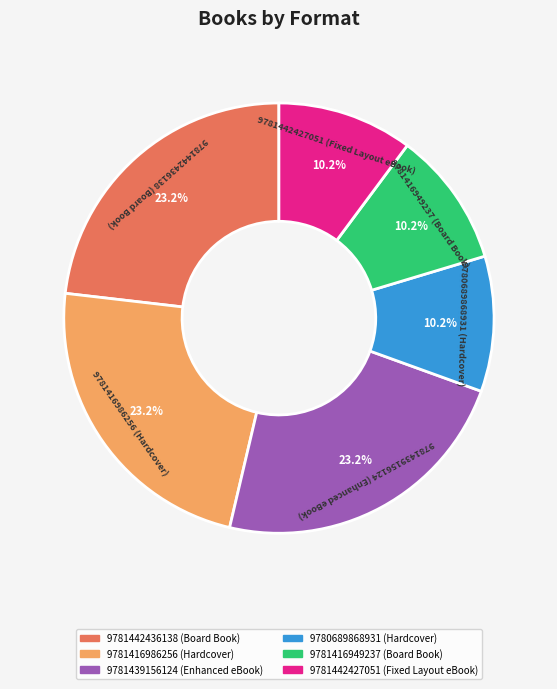

To the nearest percent, what is the difference between the 9781442427051 (Fixed Layout eBook) and 9781439156124 (Enhanced eBook) slice percentages?

13%